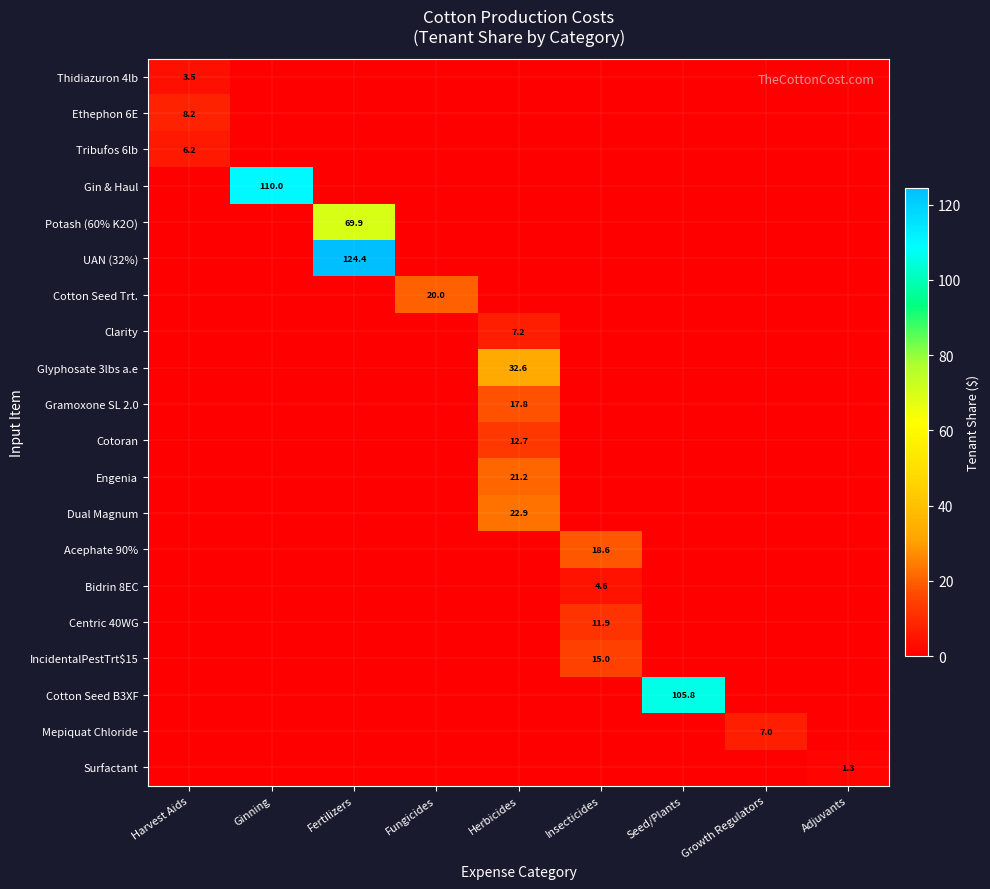

What is the spread (max minus min) of values at Harvest Aids?

8.2